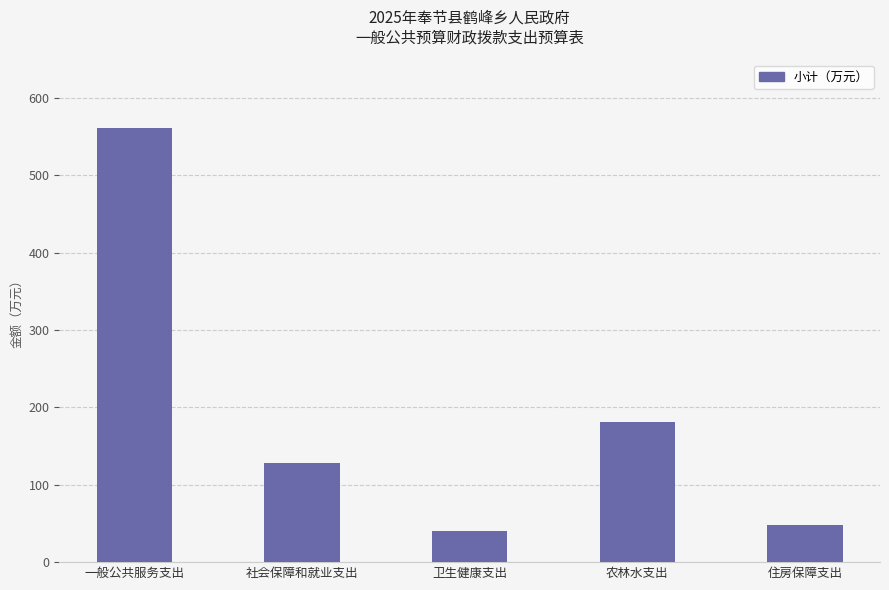

What is the sum of all values?

958.9